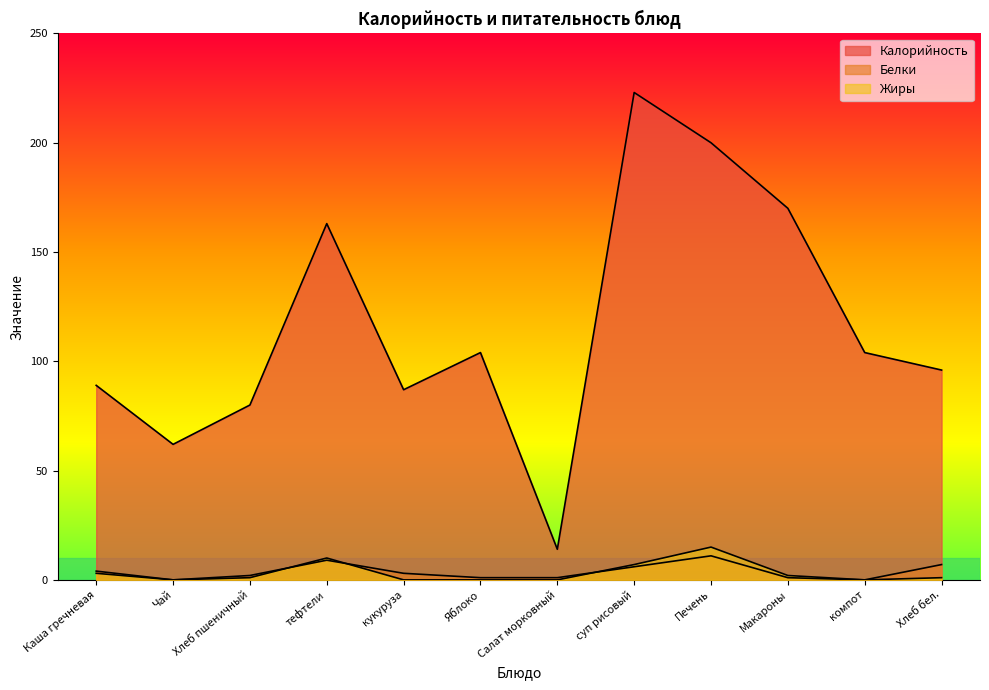

At суп рисовый, list the series in order from largest to smallest.

Калорийность, Жиры, Белки